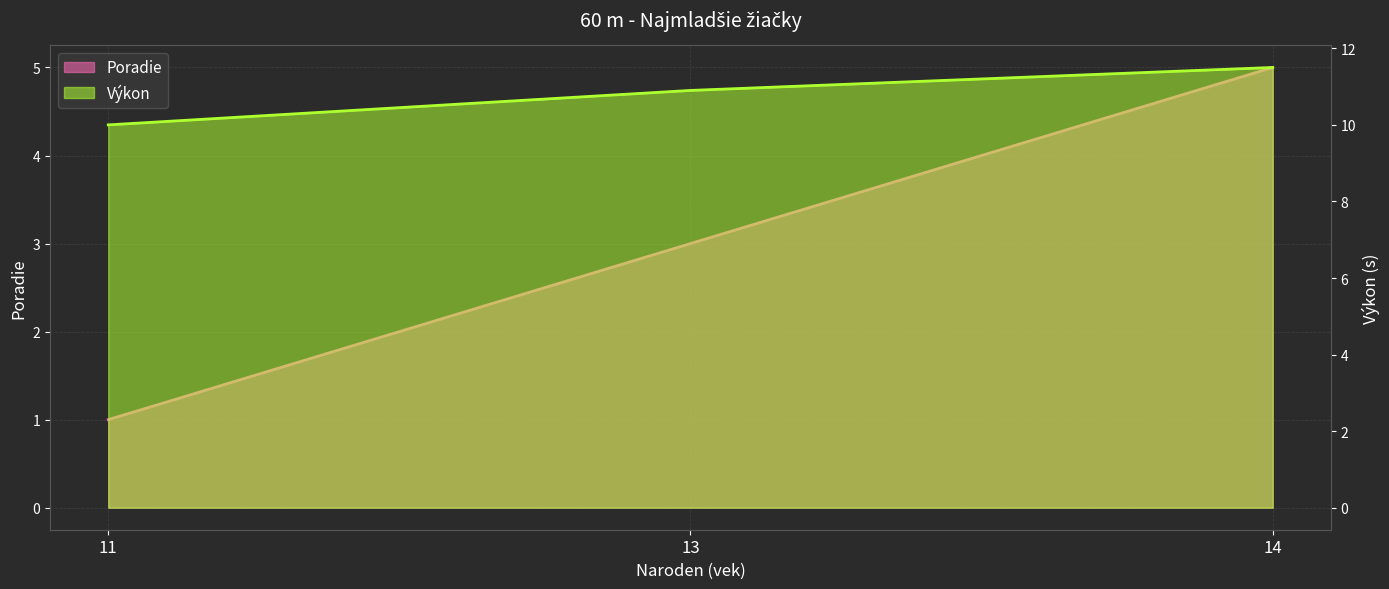

What is the average value of the Poradie series?

3.0